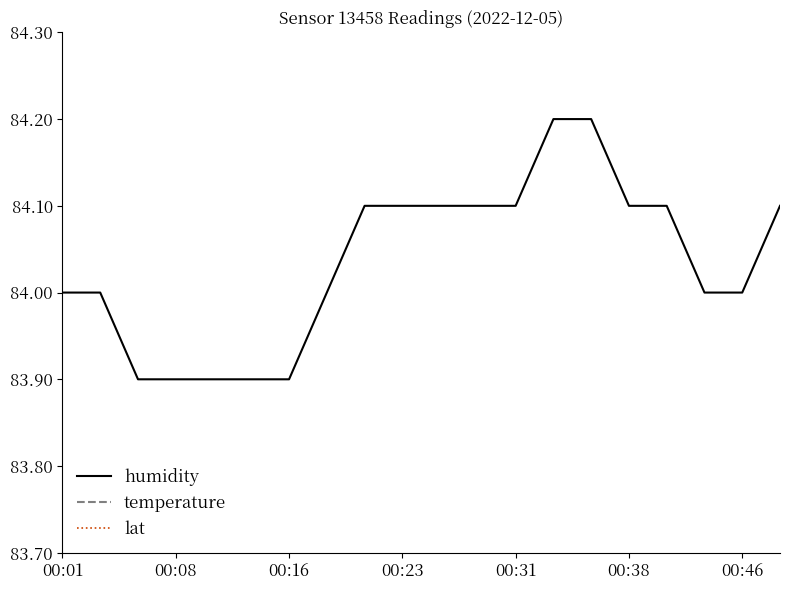

At which category is the sum across all series the highest?

13